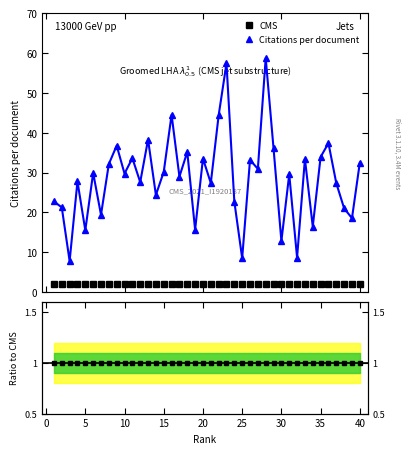

True or false: Ratio to CMS and CMS cross at least once.

False